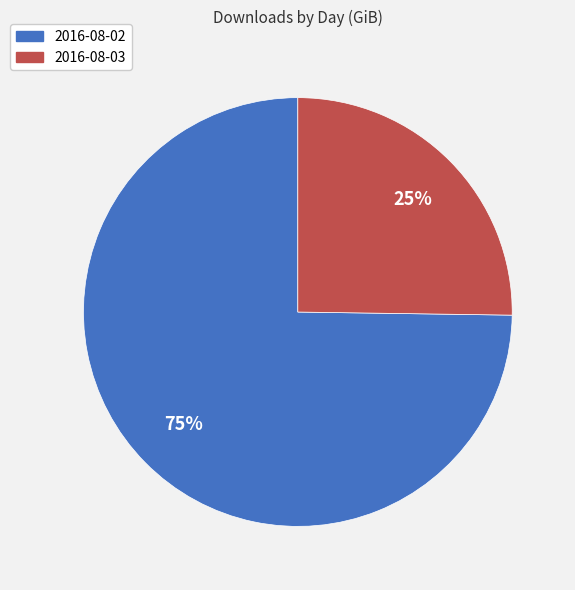

Count the number of slices in the pie.

2